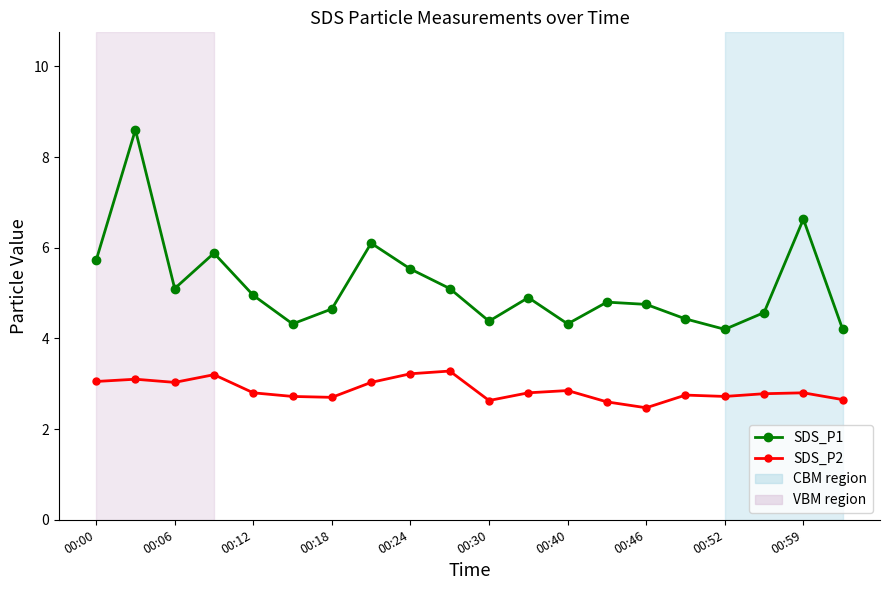

Which series has the largest range (max minus min)?

SDS_P1